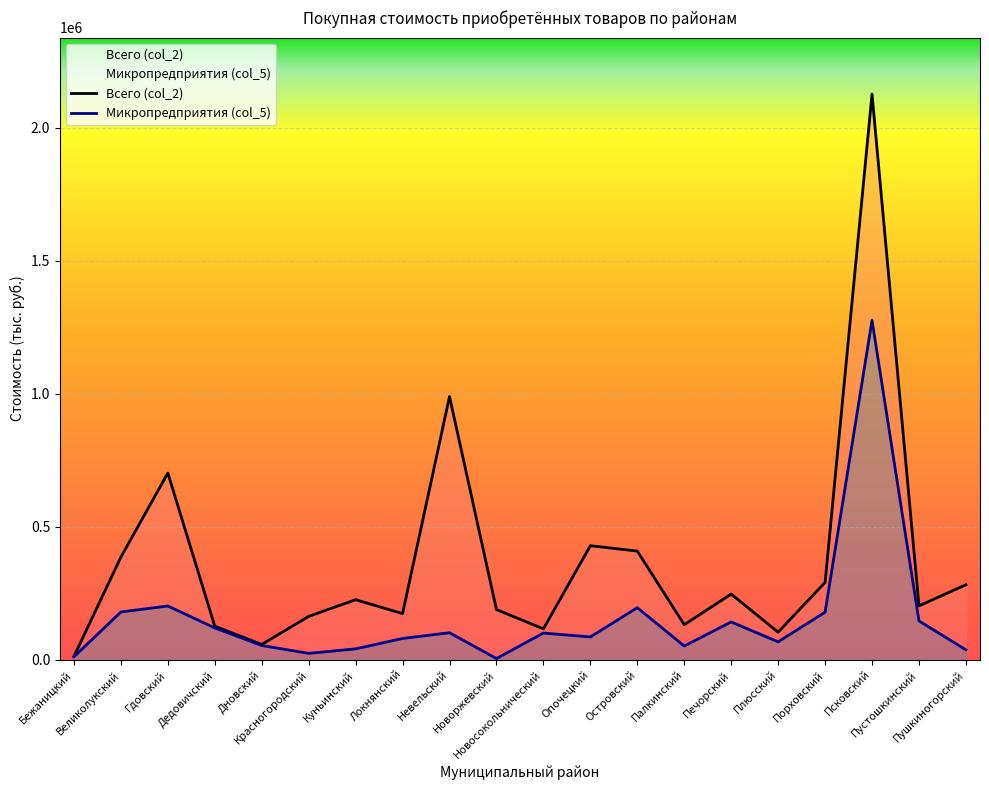

What is the spread (max minus min) of values at Локнянский?

93485.0